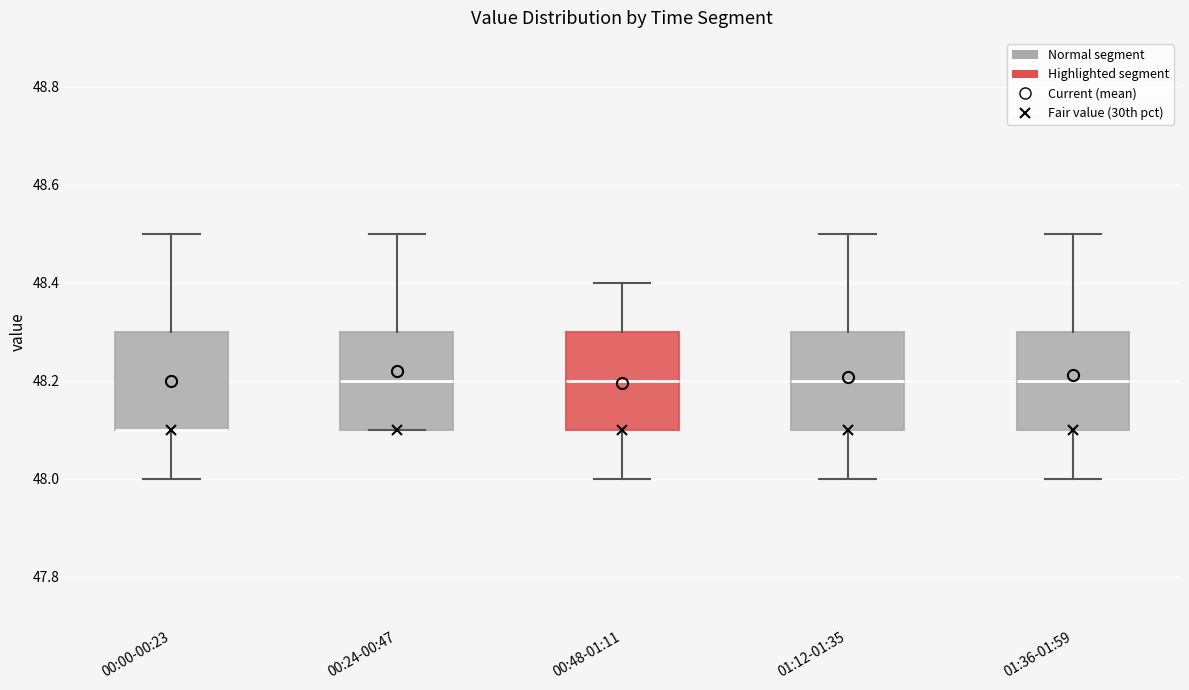

Reading left to right, read every box against the y-axis: the position of its median line, the range the box covers, and the ends of its whiskers. The values are not printed on the chart, so give them approximately, as read against the axis.

00:00-00:23: median 48.1 (drawn on the box's lower edge), box 48.1 to 48.3, whiskers 48.0 to 48.5
00:24-00:47: median 48.2, box 48.1 to 48.3, whiskers 48.1 to 48.5
00:48-01:11: median 48.2, box 48.1 to 48.3, whiskers 48.0 to 48.4
01:12-01:35: median 48.2, box 48.1 to 48.3, whiskers 48.0 to 48.5
01:36-01:59: median 48.2, box 48.1 to 48.3, whiskers 48.0 to 48.5